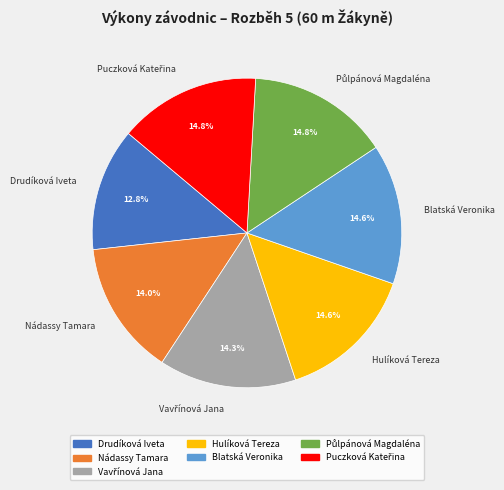

What is the ratio of the value at Nádassy Tamara to the value at Drudíková Iveta?

1.1